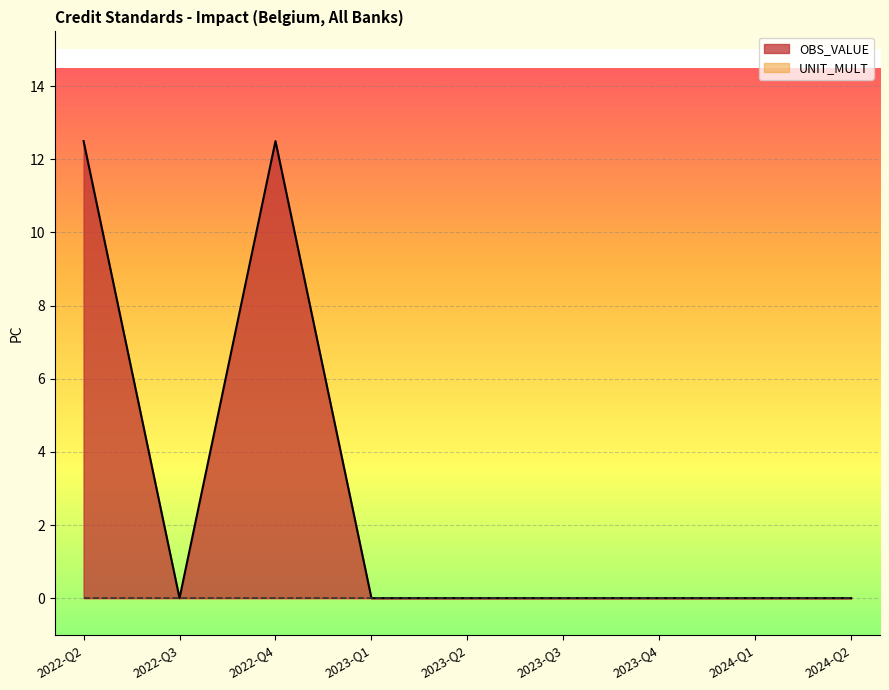

What is the label of the 5th point from the left?

2023-Q2